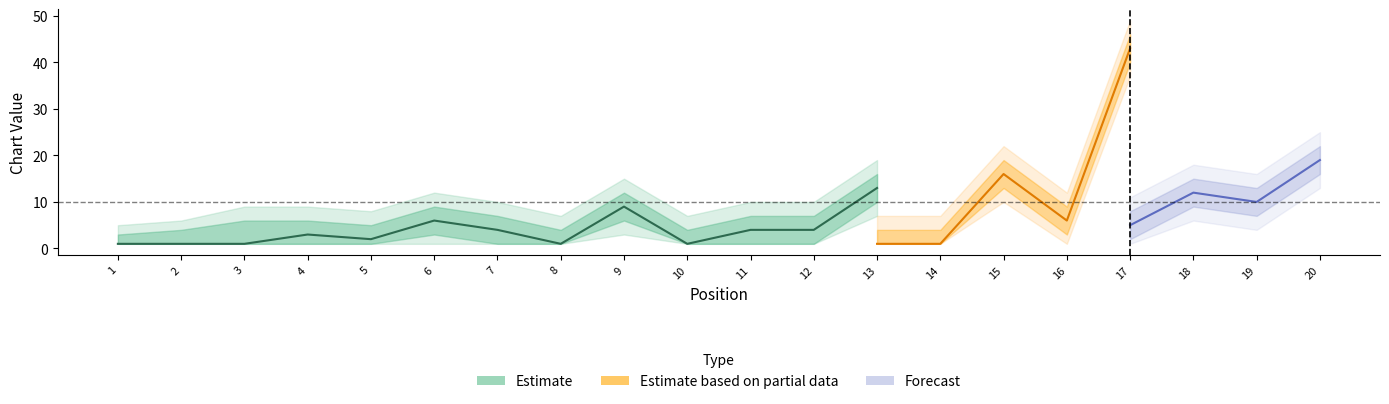

True or false: Peak Position has a value of 6 at 6.

True